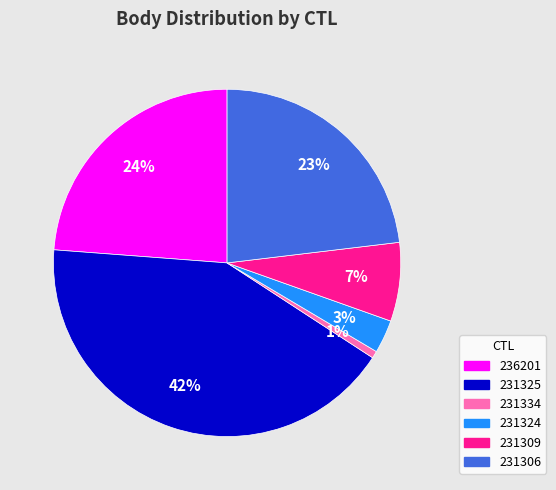

Is the sum of 231309 and 231334 greater than half?

No